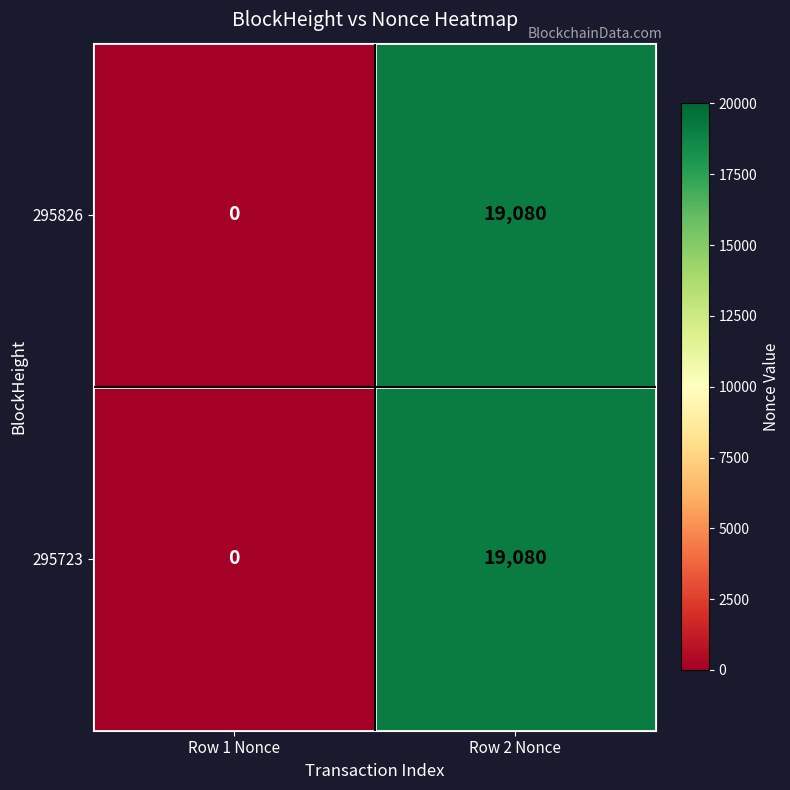

Reading right to left, transcribe all the data shown in this chart.

295826: Row 2 Nonce=19080	Row 1 Nonce=0
295723: Row 2 Nonce=19080	Row 1 Nonce=0